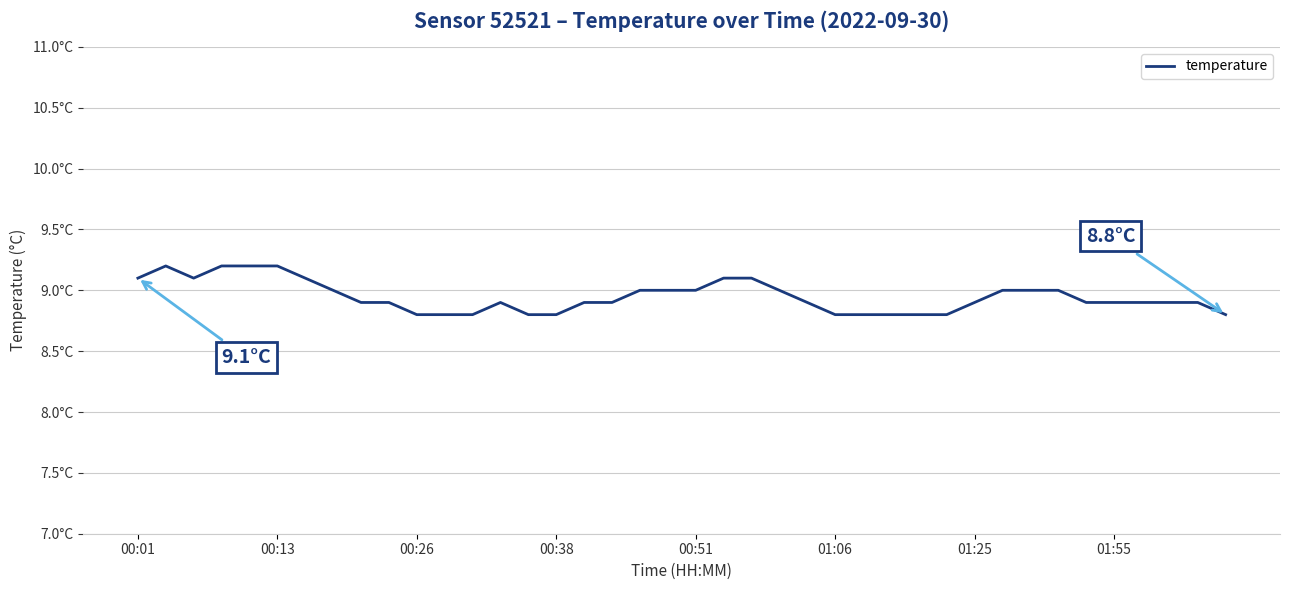

Is this an area chart (filled region under the line)?

No